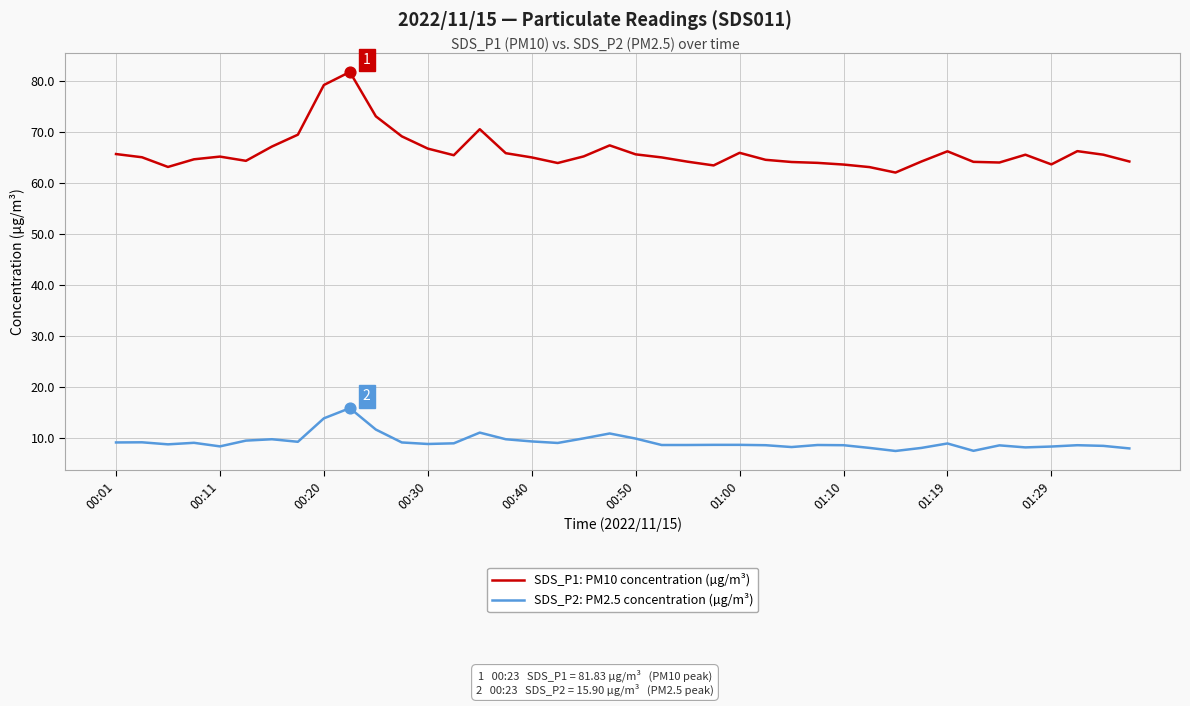

Which series has the largest total across all categories?

SDS_P1: PM10 concentration (µg/m³)